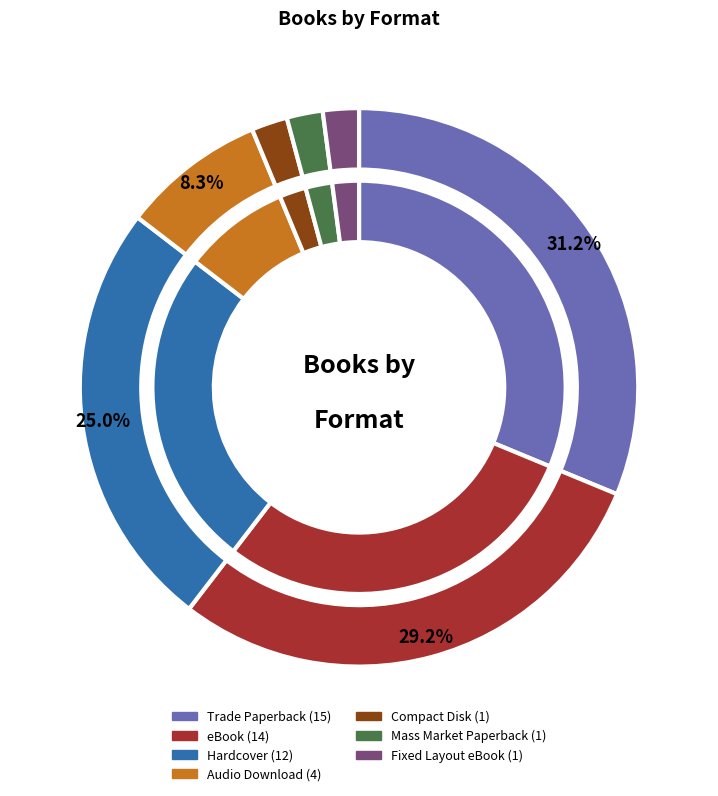

To the nearest percent, what is the difference between the largest and smallest slice percentages?

29%